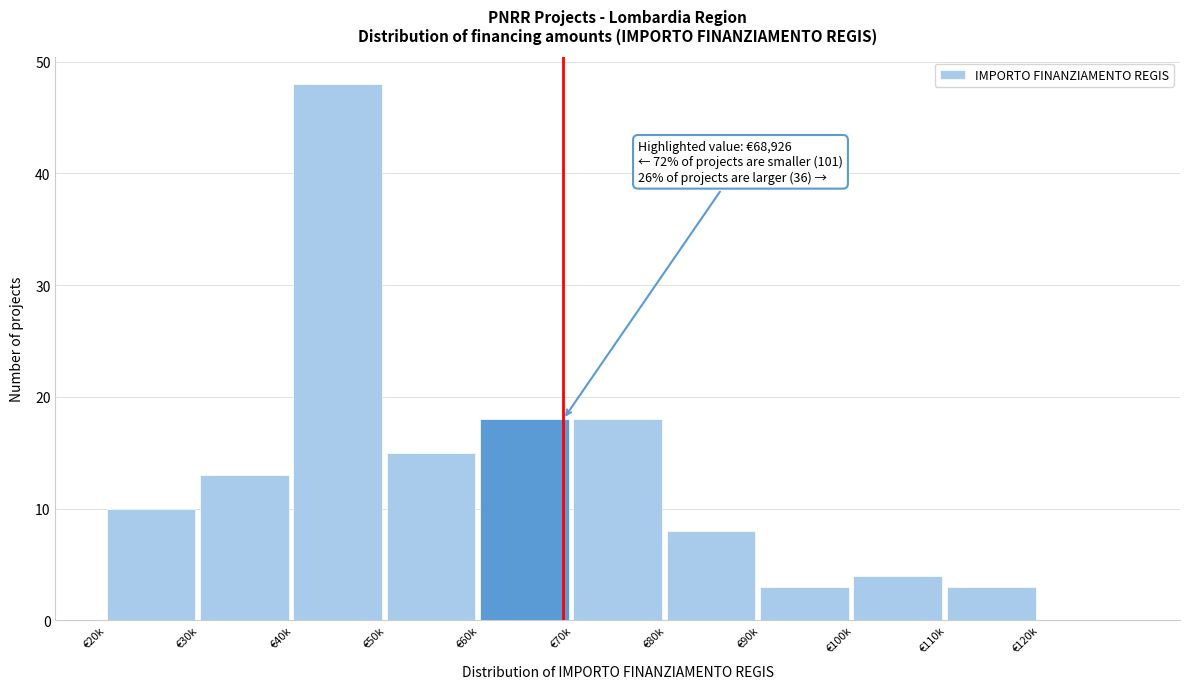

Reading left to right, list all the values displayed in this chart.

€20k=10	€30k=13	€40k=48	€50k=15	€60k=18	€70k=18	€80k=8	€90k=3	€100k=4	€110k=3	€120k=0